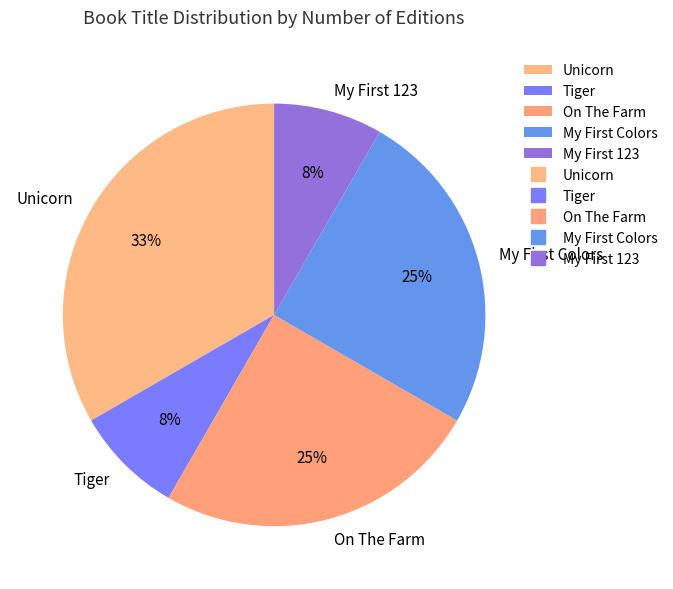

Which category has the biggest portion of the pie?

Unicorn